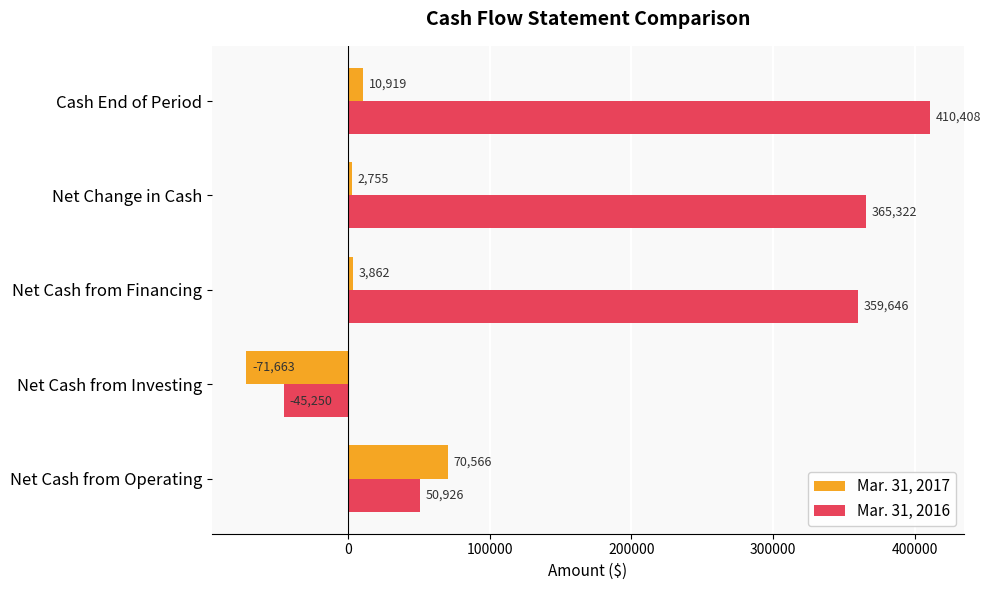

Which series has the largest total across all categories?

Mar. 31, 2016